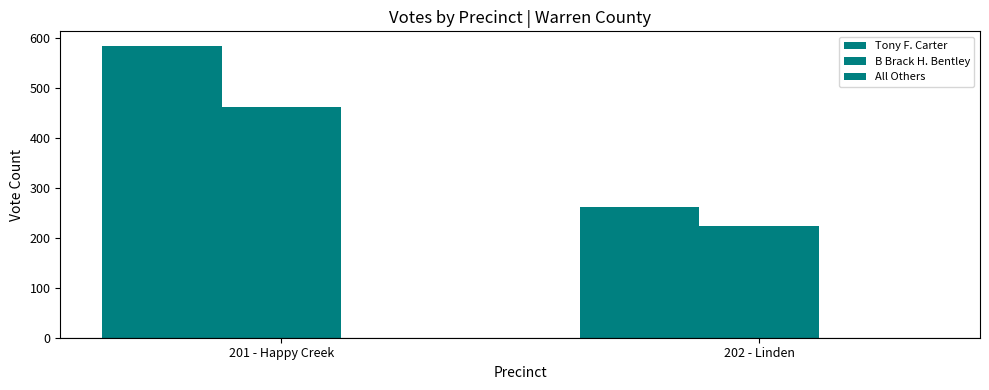

True or false: Tony F. Carter has a value of 419 at 202 - Linden.

False